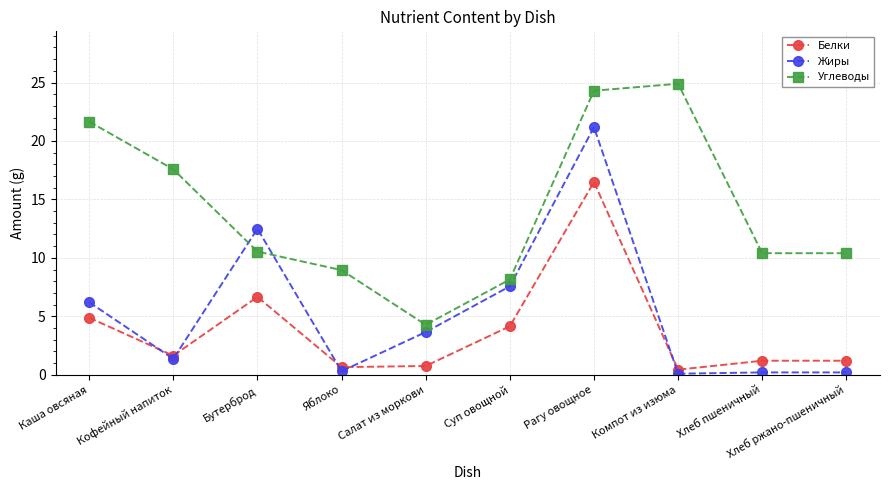

At which category does the chart reach its peak across all series?

Компот из изюма